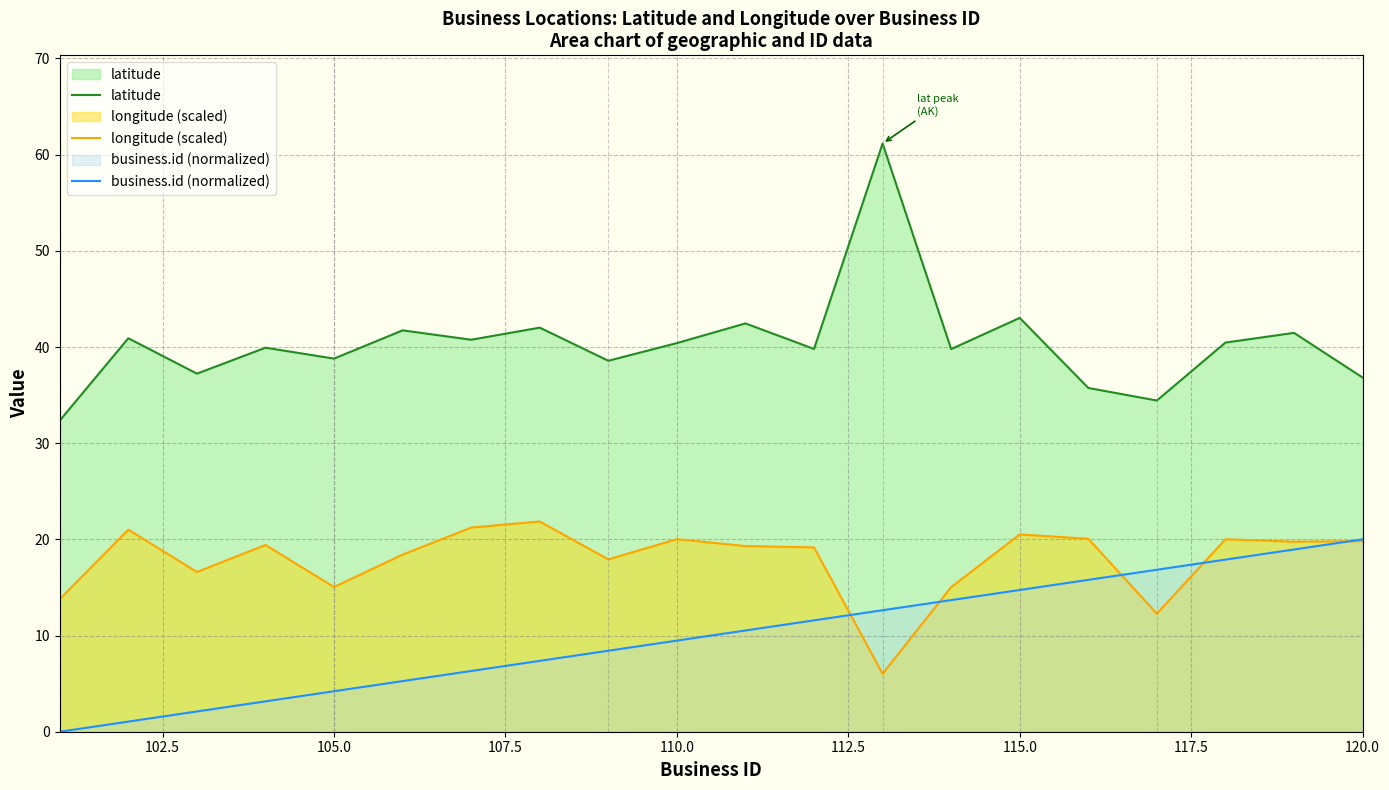

Which series has the largest total across all categories?

latitude